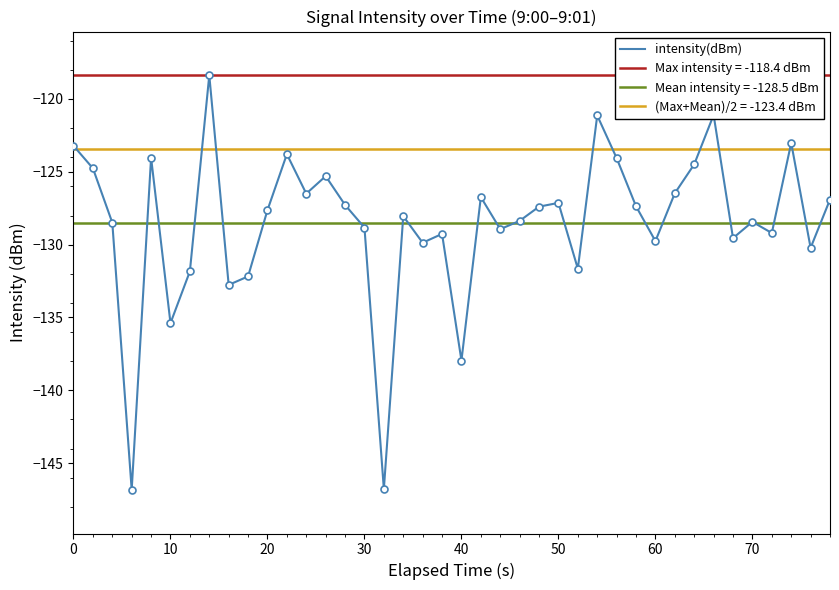

What is the smallest value displayed?

-146.8